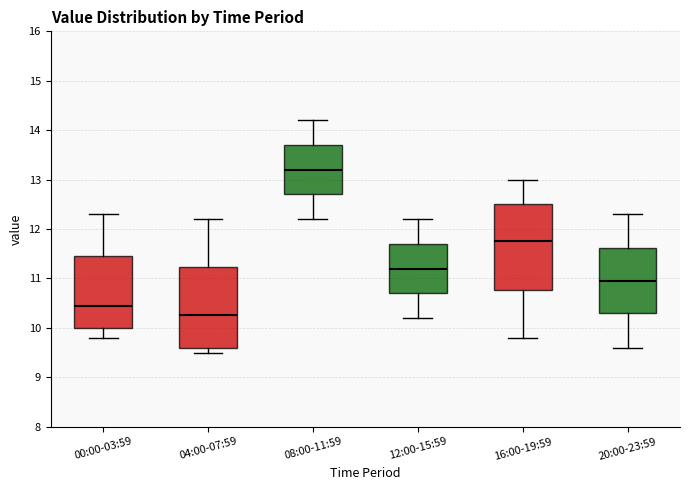

Reading left to right, transcribe this box plot: for each box, give where its median line is, the range the box spans, and where its two whiskers end, as read against the y-axis. The values are not printed on the chart, so give them approximately, as read against the axis.

00:00-03:59: median 10.5, box 10.0 to 11.5, whiskers 9.8 to 12.3
04:00-07:59: median 10.3, box 9.6 to 11.2, whiskers 9.5 to 12.2
08:00-11:59: median 13.2, box 12.7 to 13.7, whiskers 12.2 to 14.2
12:00-15:59: median 11.2, box 10.7 to 11.7, whiskers 10.2 to 12.2
16:00-19:59: median 11.8, box 10.8 to 12.5, whiskers 9.8 to 13.0
20:00-23:59: median 11.0, box 10.3 to 11.6, whiskers 9.6 to 12.3